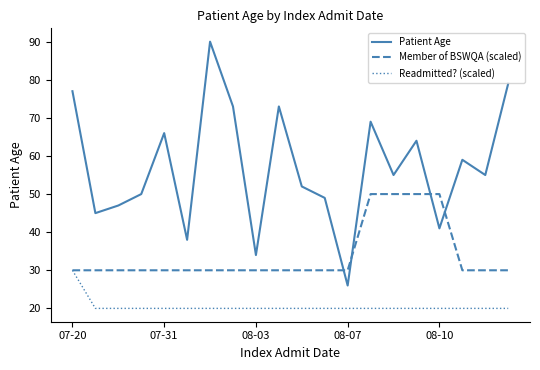

Which series has the largest total across all categories?

Patient Age